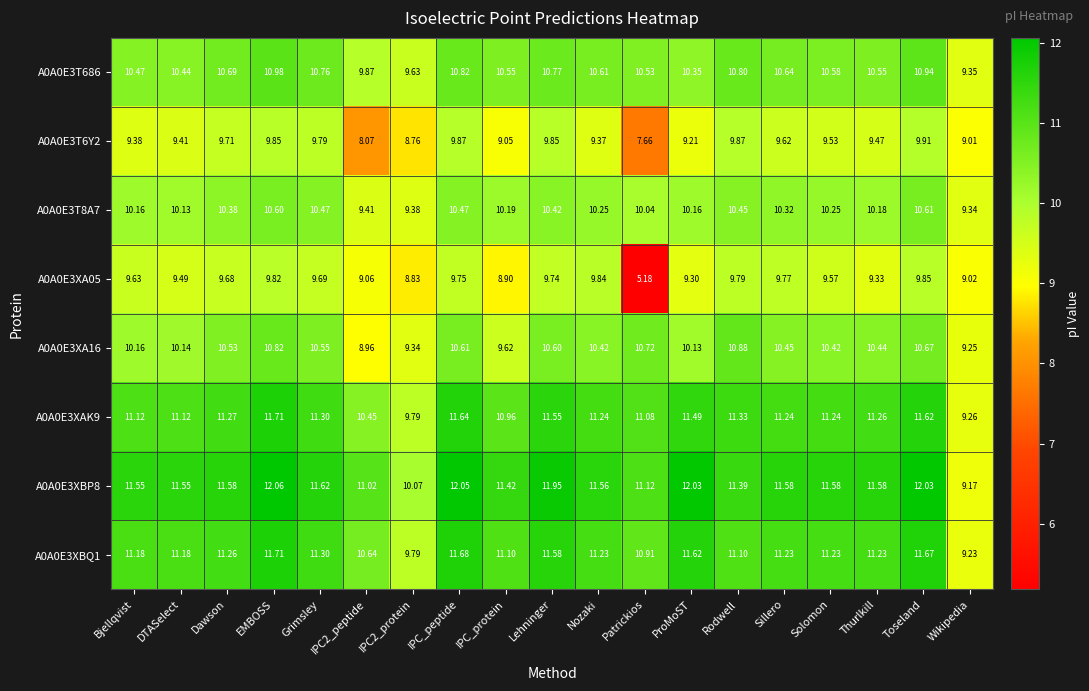

How many categories are shown in the chart?

19